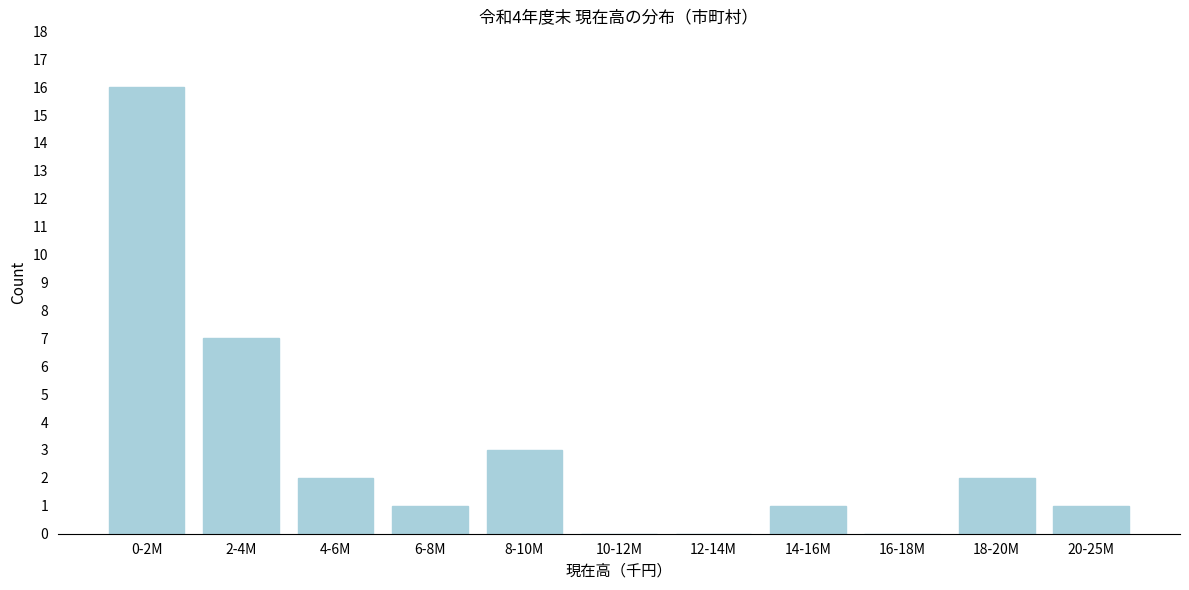

Reading left to right, what are all the values shown in this chart?

0-2M=16	2-4M=7	4-6M=2	6-8M=1	8-10M=3	10-12M=0	12-14M=0	14-16M=1	16-18M=0	18-20M=2	20-25M=1